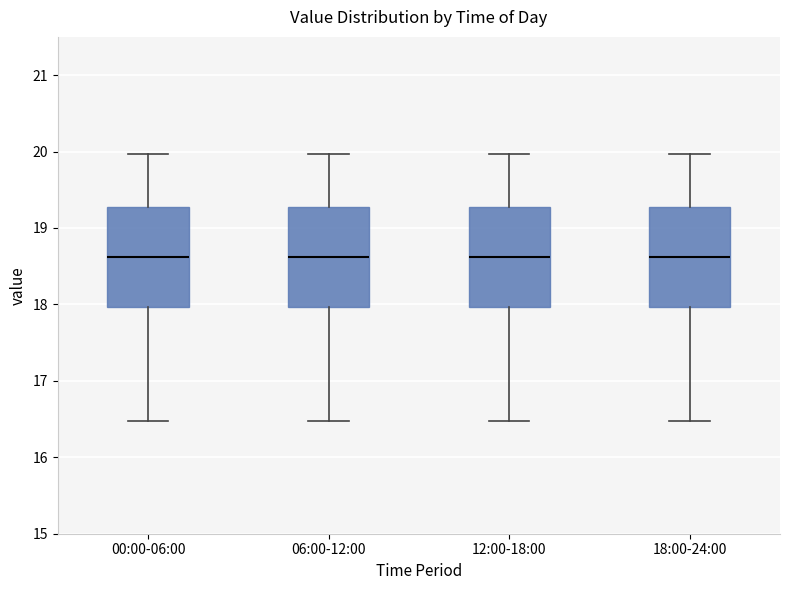

Reading left to right, transcribe this box plot: for each box, give where its median line is, the range the box spans, and where its two whiskers end, as read against the y-axis. The values are not printed on the chart, so give them approximately, as read against the axis.

00:00-06:00: median 18.6, box 18.0 to 19.3, whiskers 16.5 to 20.0
06:00-12:00: median 18.6, box 18.0 to 19.3, whiskers 16.5 to 20.0
12:00-18:00: median 18.6, box 18.0 to 19.3, whiskers 16.5 to 20.0
18:00-24:00: median 18.6, box 18.0 to 19.3, whiskers 16.5 to 20.0